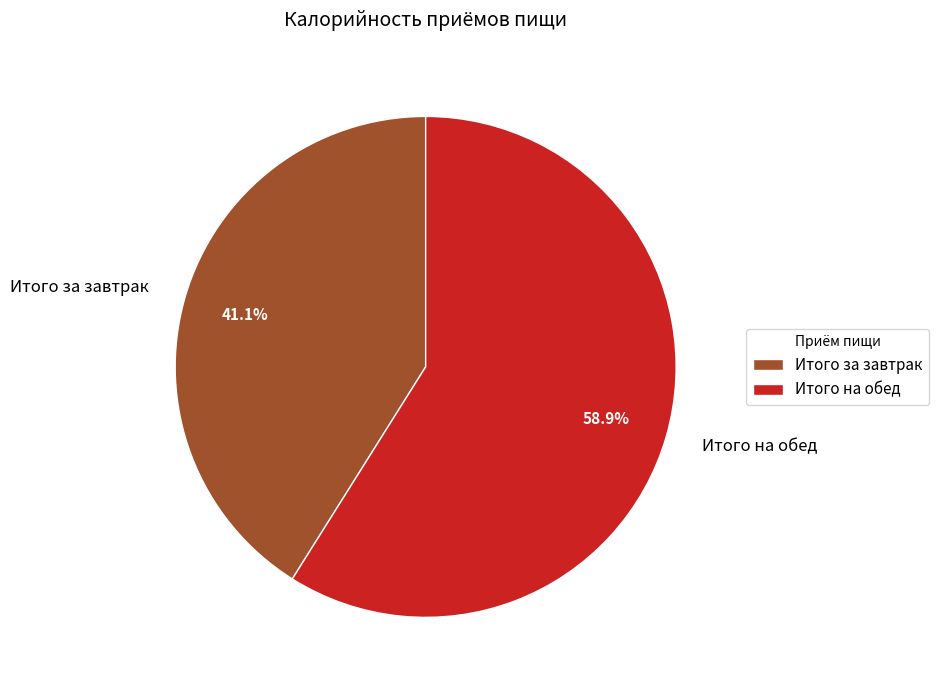

What is the smallest slice in the pie chart?

Итого за завтрак